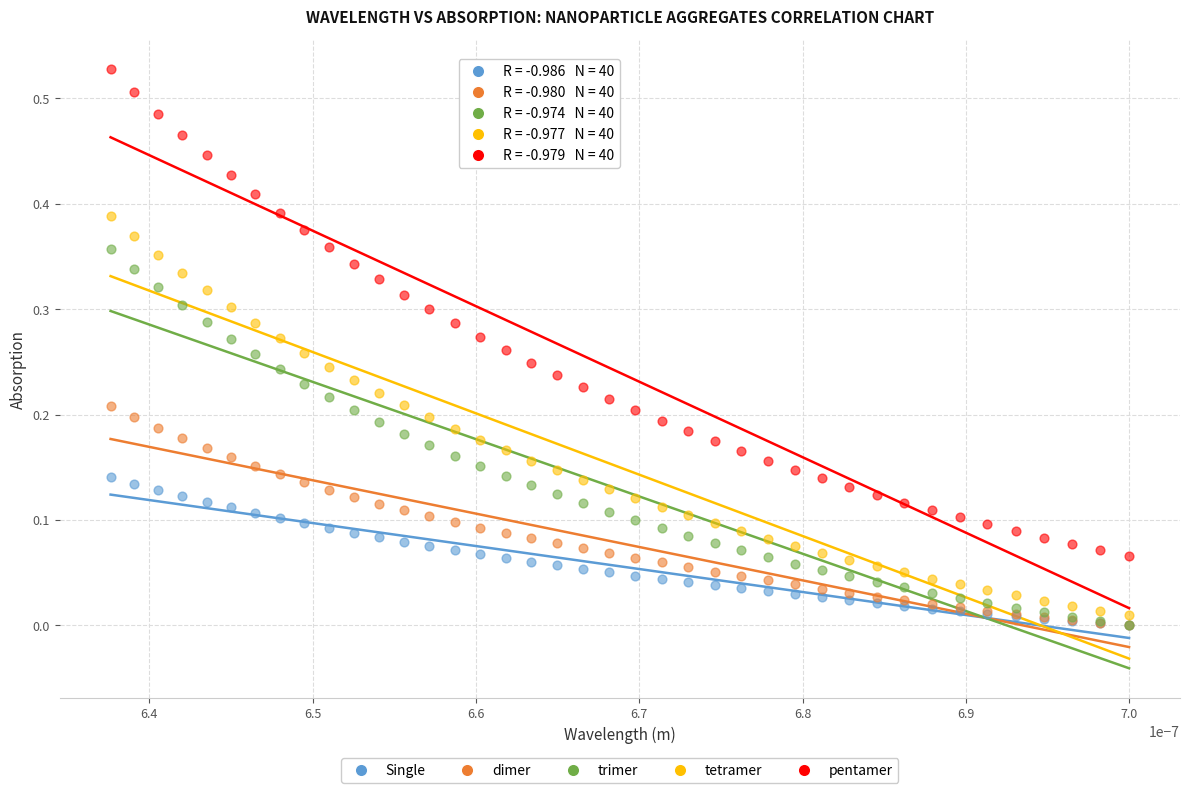

Which series reaches the maximum Y coordinate?

pentamer